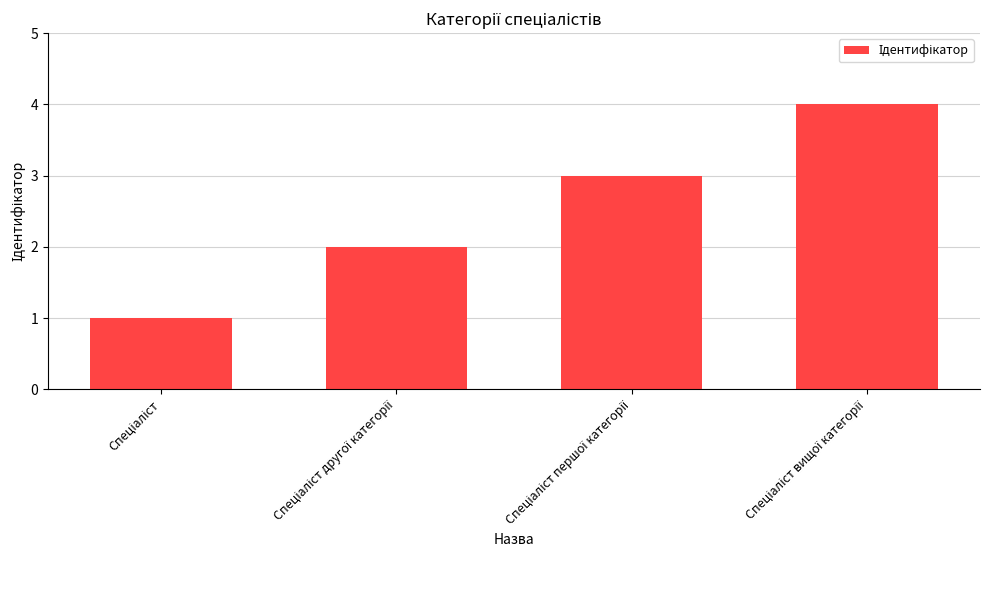

What is the sum of all values?

10